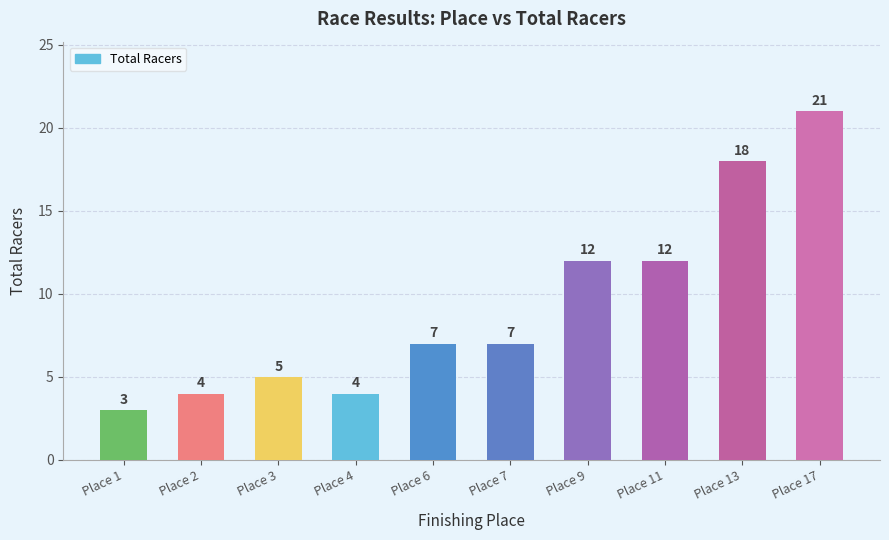

Read the value at Place 4.

4